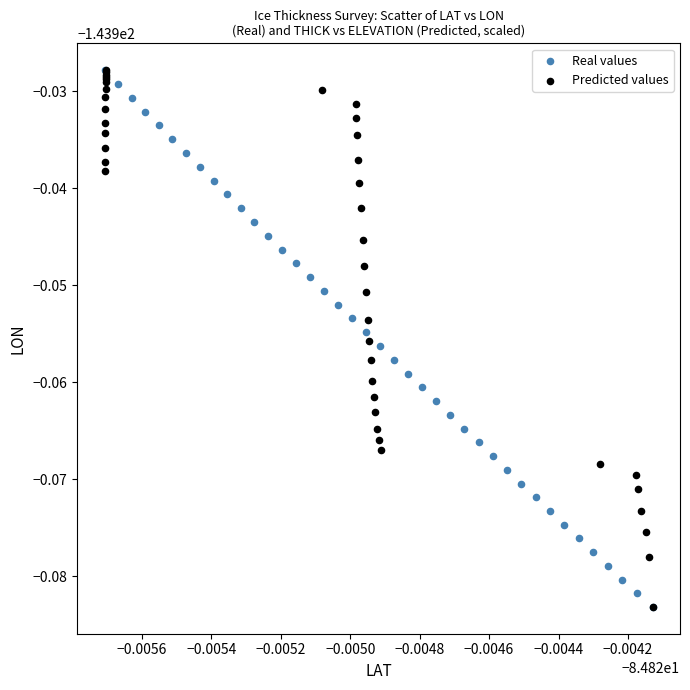

What are all the series names shown in the legend?

Real values, Predicted values